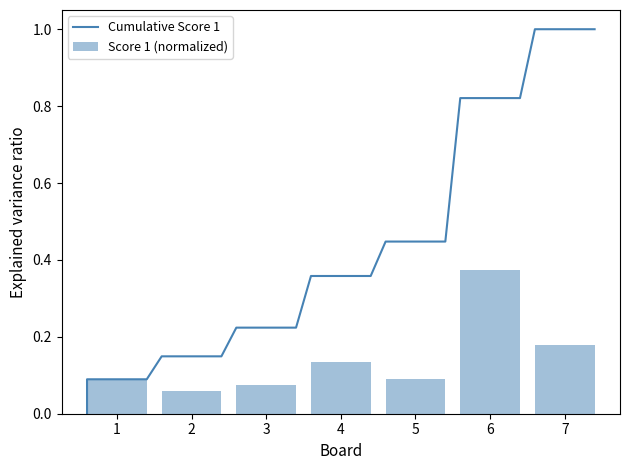

How many categories are shown in the chart?

7